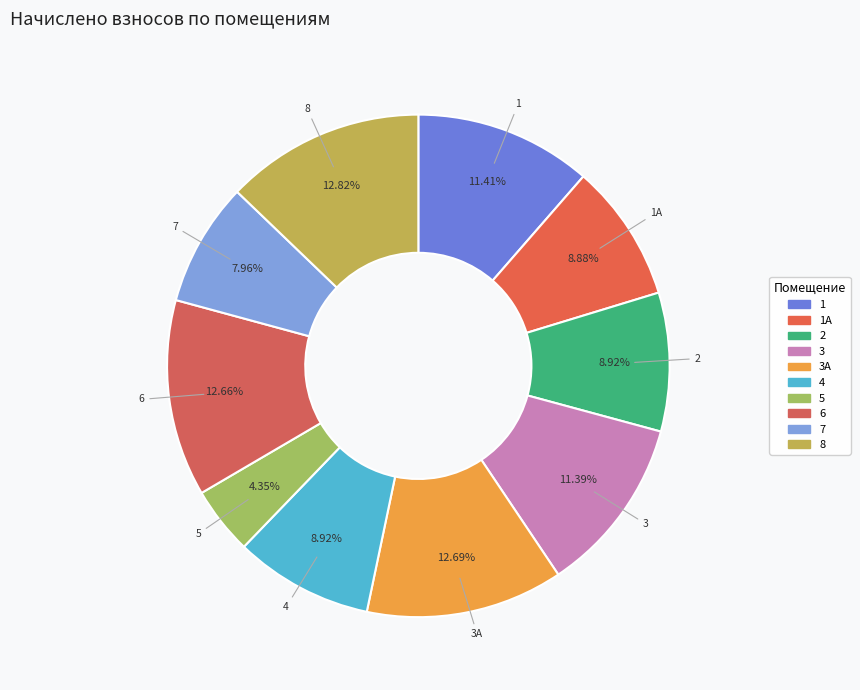

How many slices are in this pie chart?

10